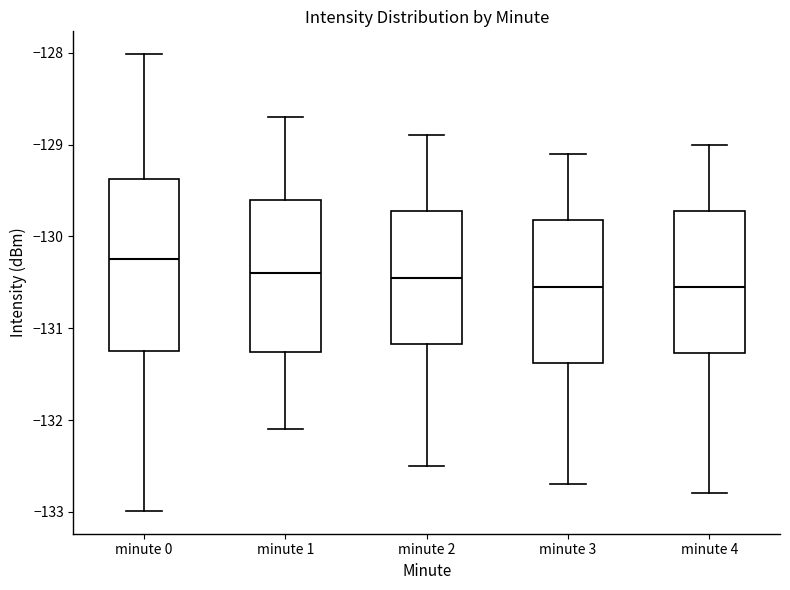

Reading left to right, read every box against the y-axis: the position of its median line, the range the box covers, and the ends of its whiskers. The values are not printed on the chart, so give them approximately, as read against the axis.

minute 0: median -130.2, box -131.3 to -129.4, whiskers -133.0 to -128.0
minute 1: median -130.4, box -131.3 to -129.6, whiskers -132.1 to -128.7
minute 2: median -130.4, box -131.2 to -129.7, whiskers -132.5 to -128.9
minute 3: median -130.5, box -131.4 to -129.8, whiskers -132.7 to -129.1
minute 4: median -130.5, box -131.3 to -129.7, whiskers -132.8 to -129.0